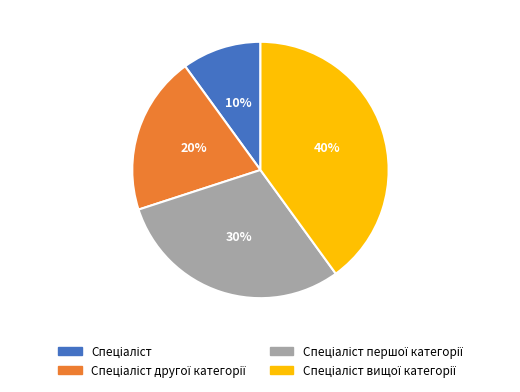

To the nearest percent, what is the average slice percentage?

25%